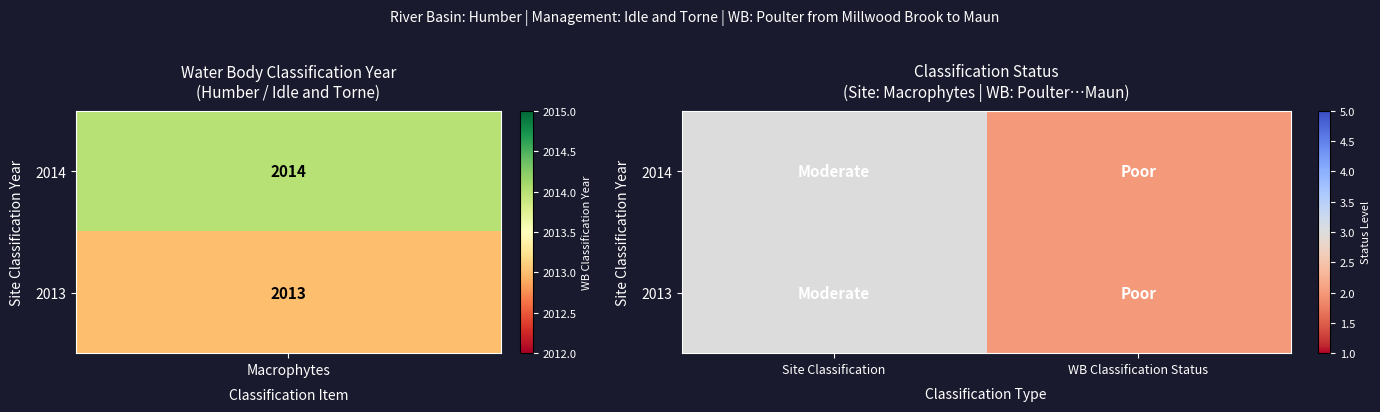

What is the greatest value displayed?

3